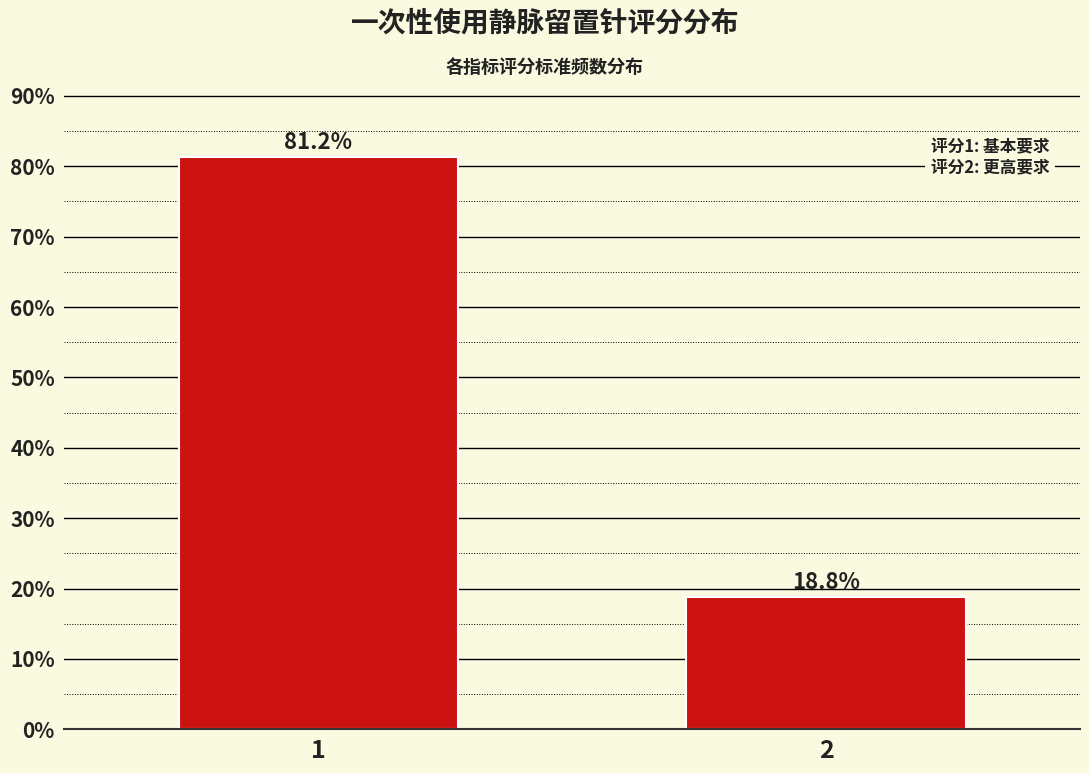

List the labels in order of value, largest first.

1, 2